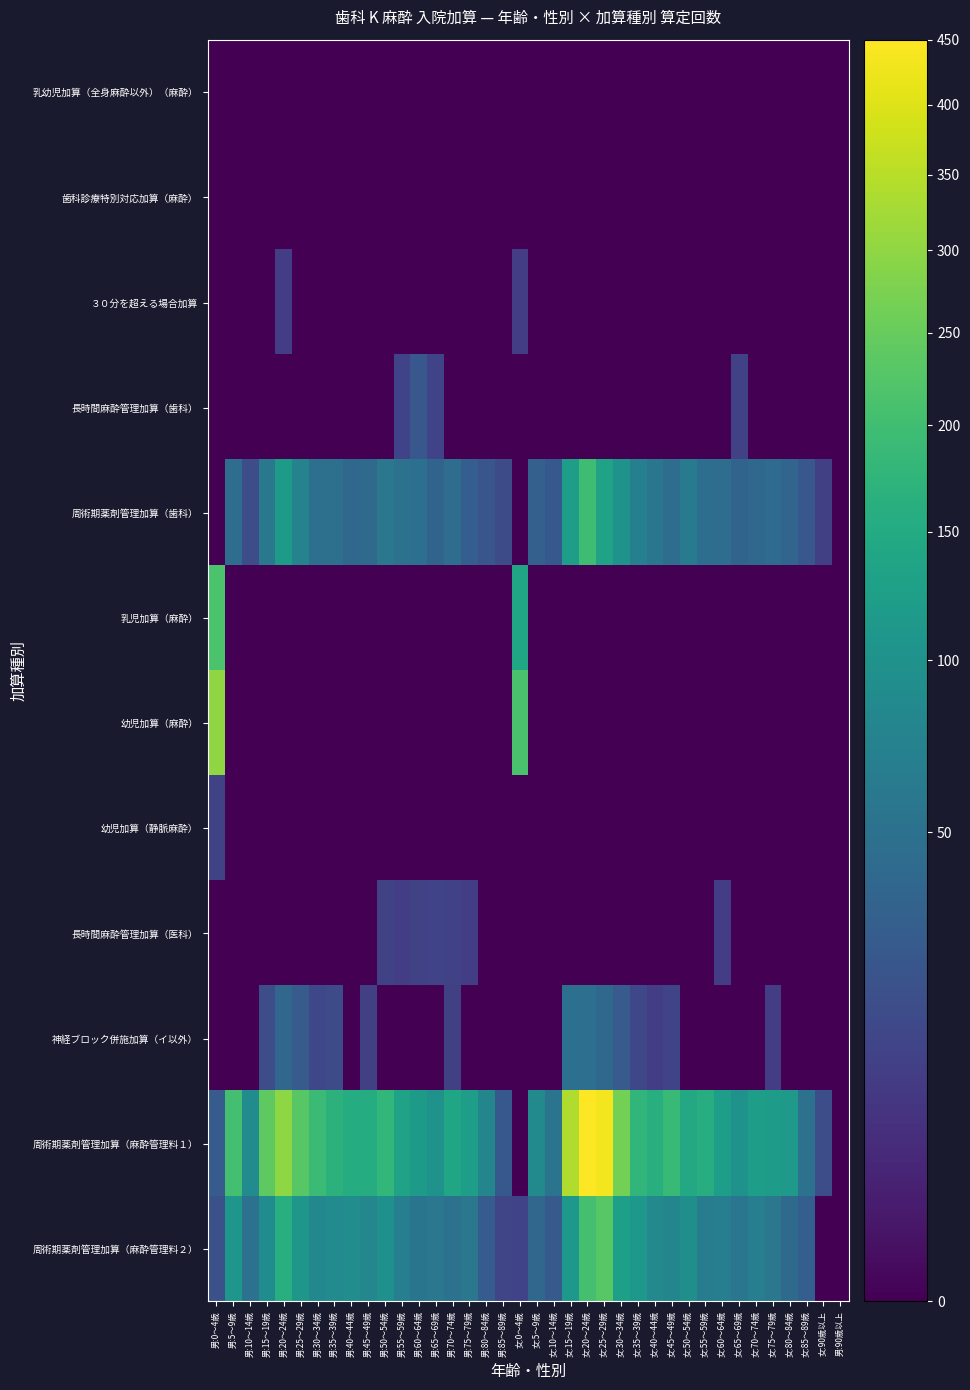

Which series changed the most between 男:45～49歳 and 女:70～74歳?

周術期薬剤管理加算（麻酔管理料１）